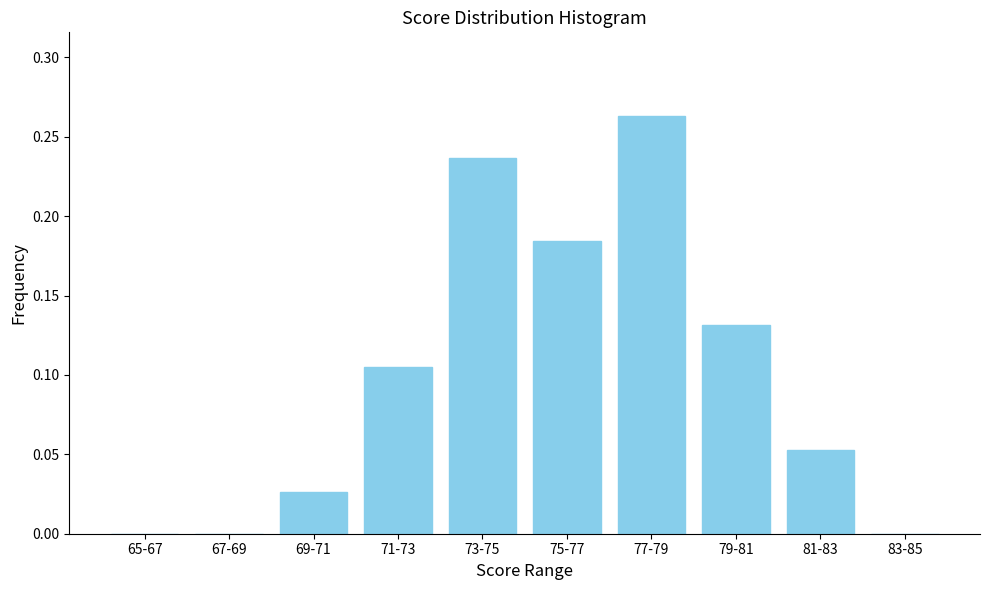

Between 67-69 and 71-73, which is larger?

71-73